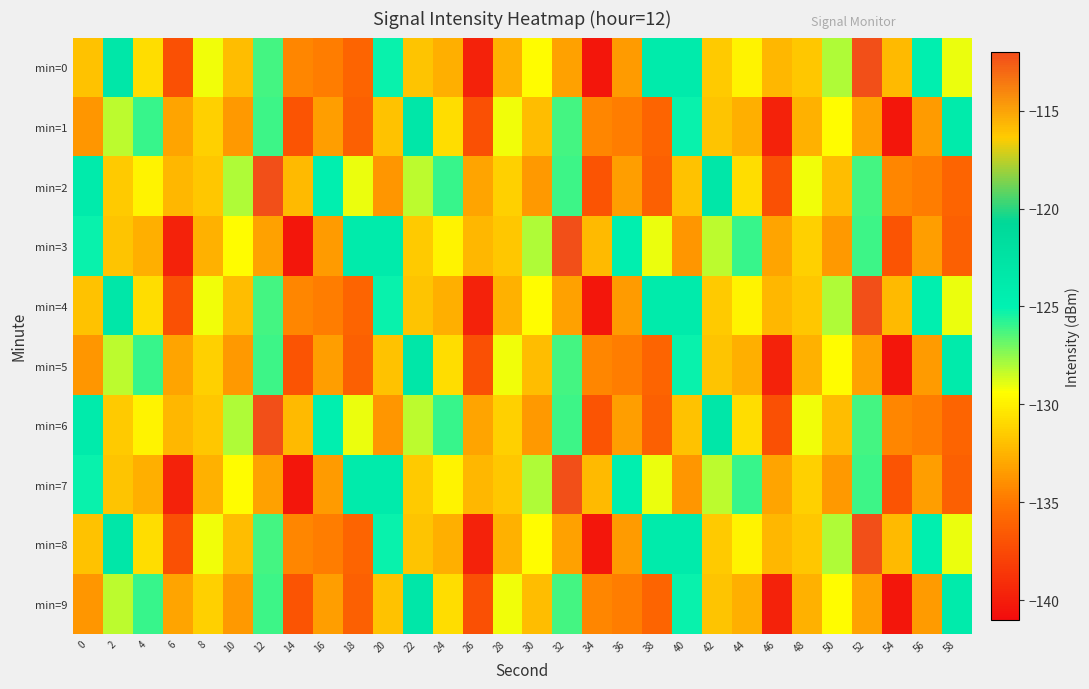

How many series are shown in this chart?

10